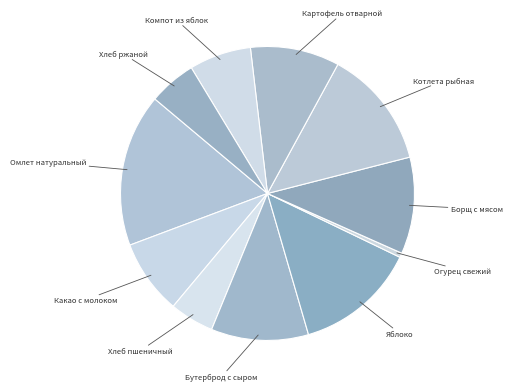

Which category has the smallest portion of the pie?

Огурец свежий